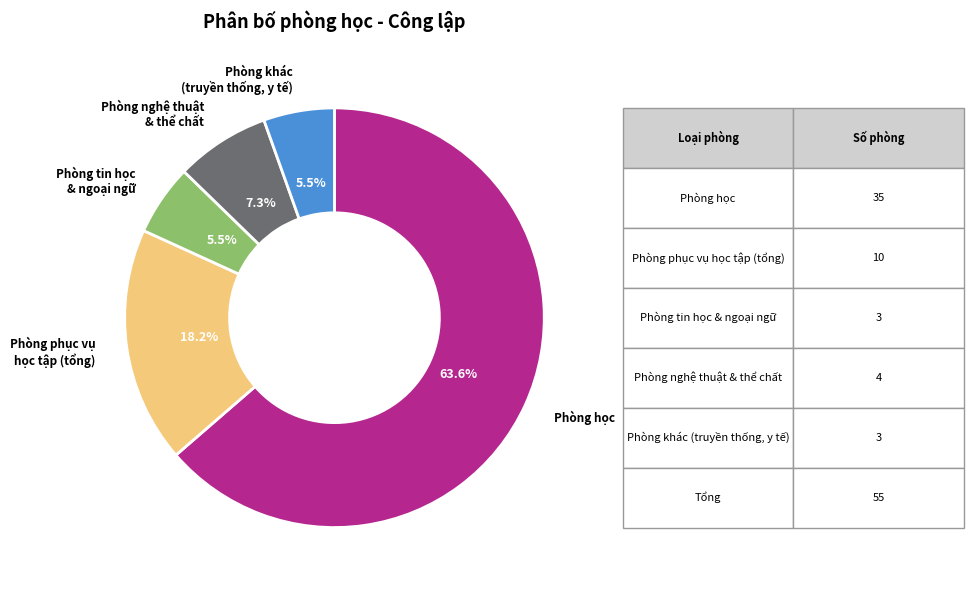

Is there any slice that represents more than half of the pie?

Yes